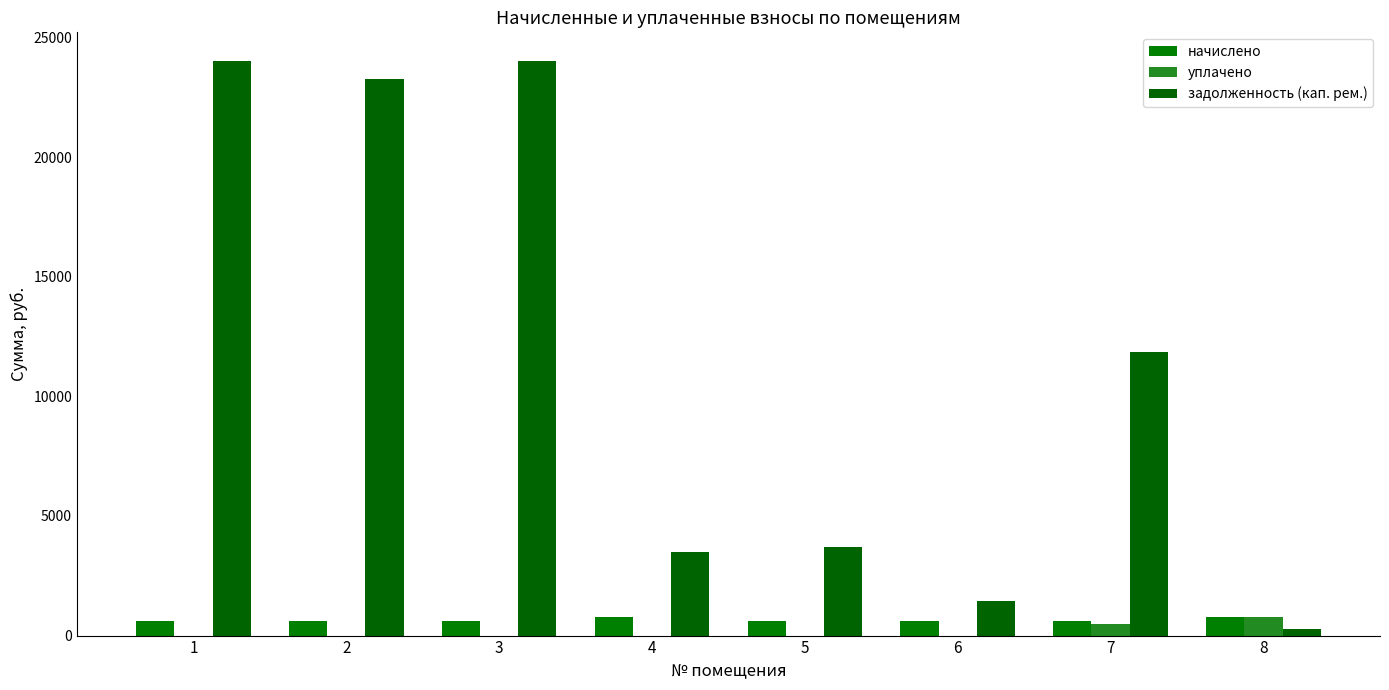

What is the maximum value for задолженность (кап. рем.)?

24016.5